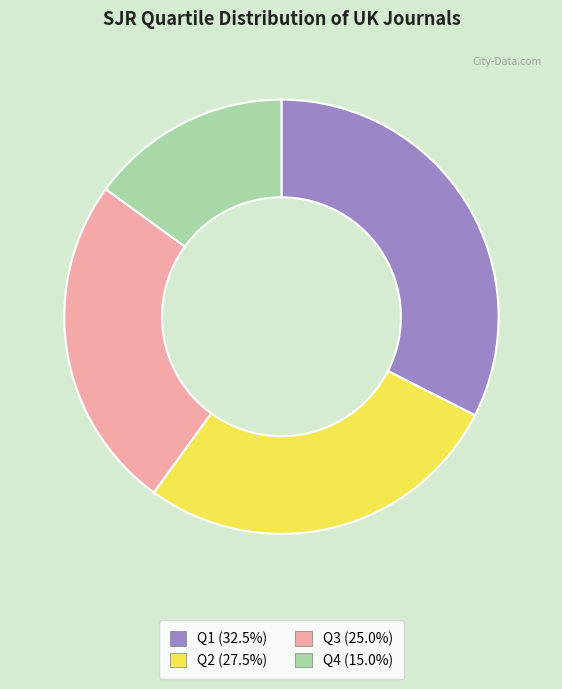

Combined, do Q4 and Q3 account for over 50%?

No